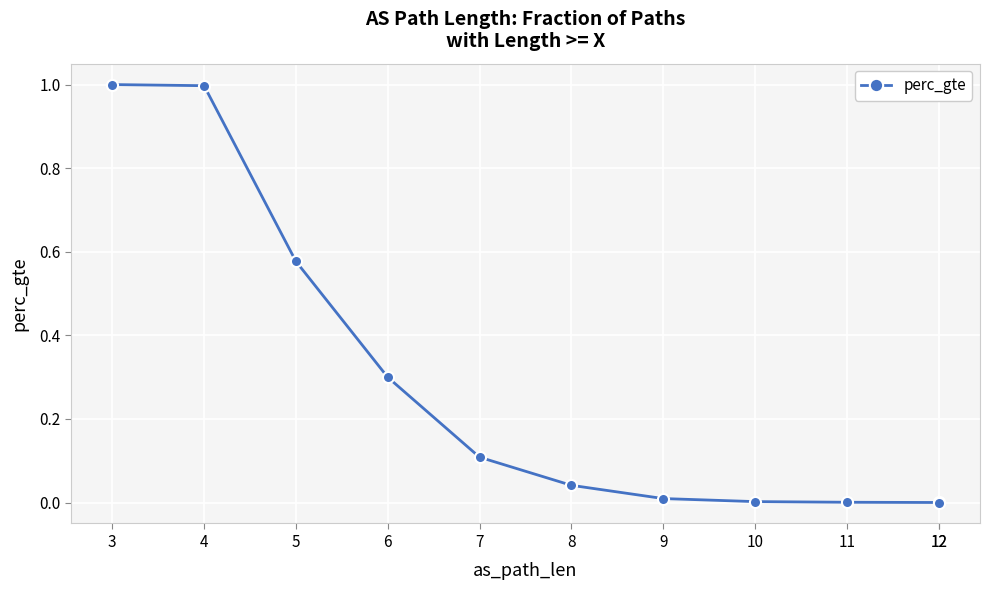

Where is the data nearest to the value 0?

12